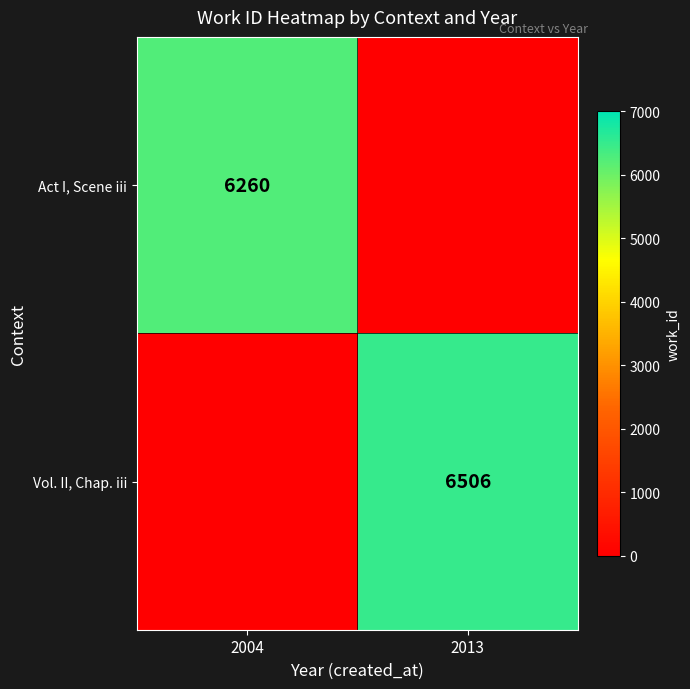

True or false: Act I, Scene iii has a value of 6260 at 2004.

True